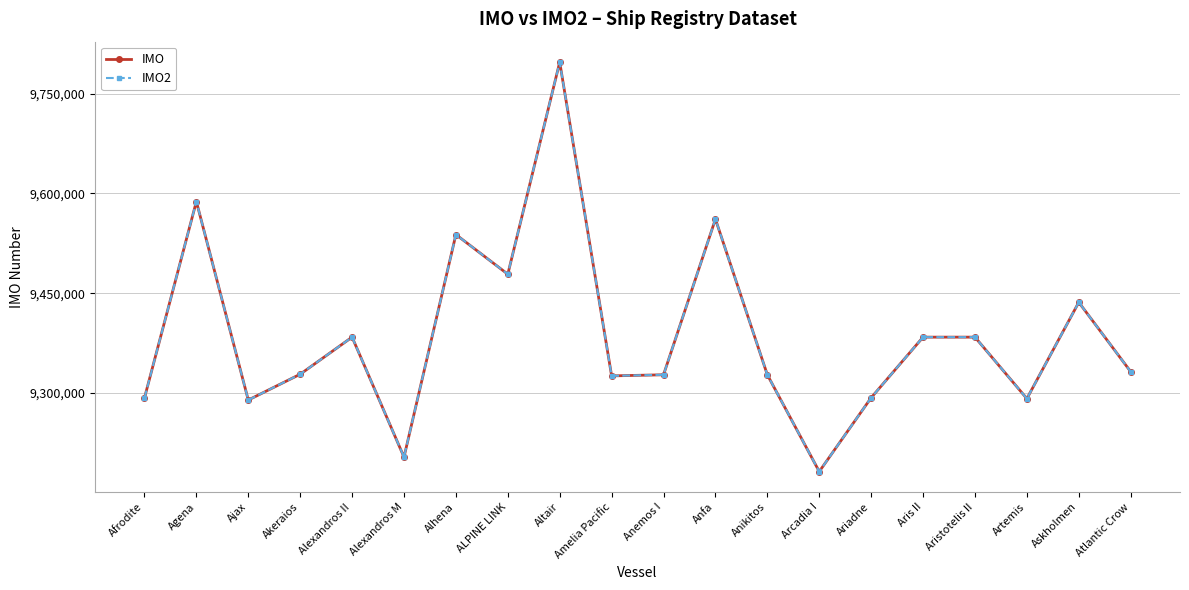

True or false: IMO has a value of 9328297 at Akeraios.

True